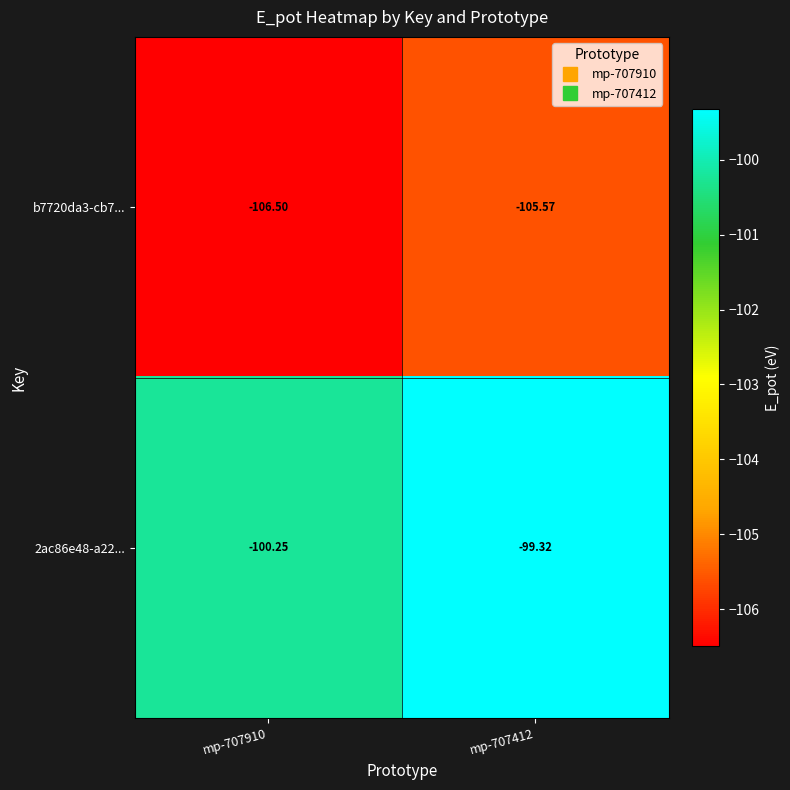

Rank the series at mp-707412 from lowest to highest value.

b7720da3-cb7..., 2ac86e48-a22...